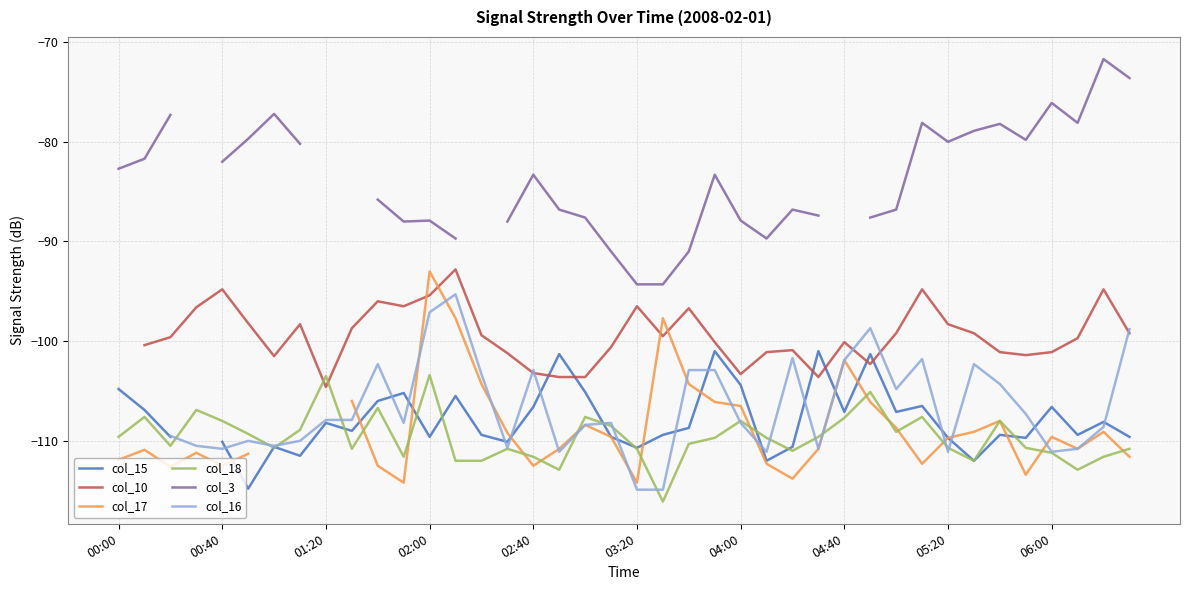

Where is col_16 nearest to the value -105?

30